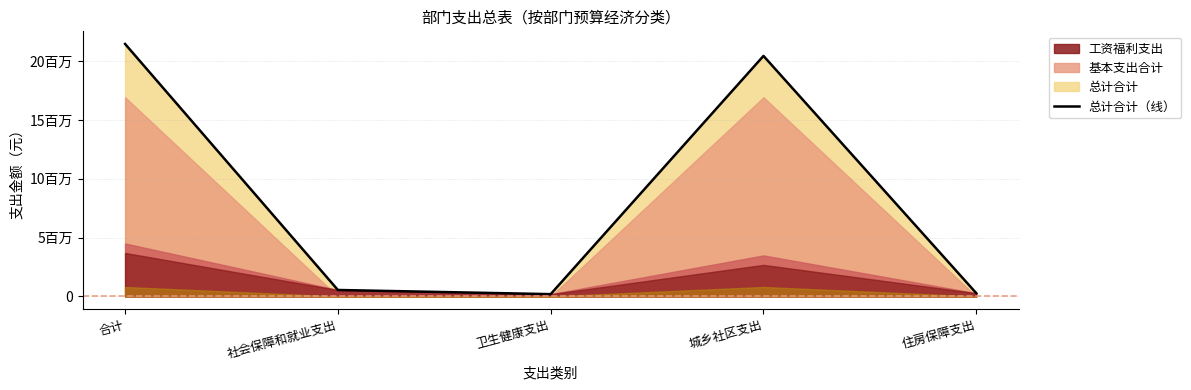

How many data points does each series have?

5